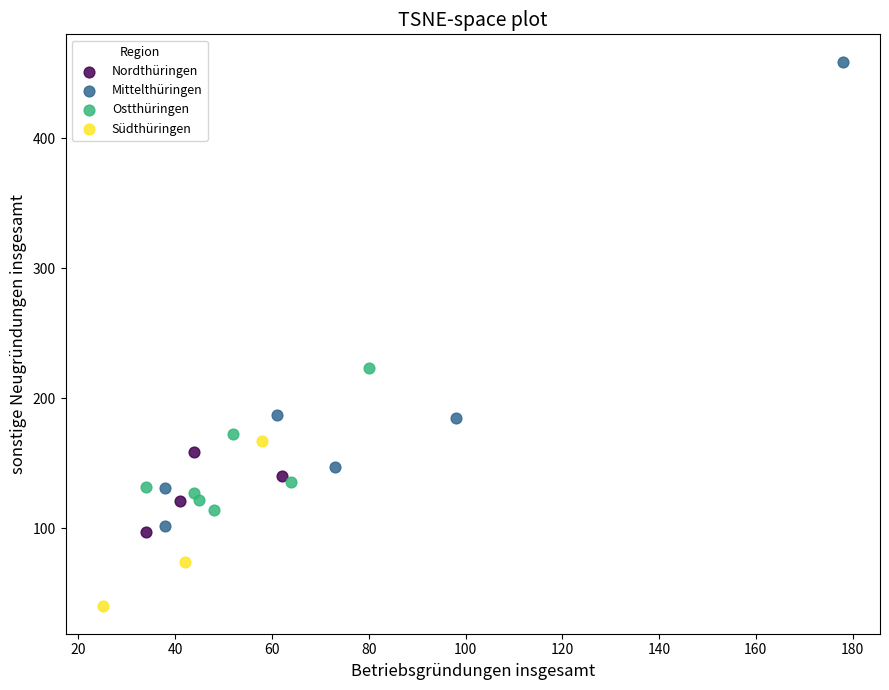

Which series reaches the minimum Y coordinate?

Südthüringen